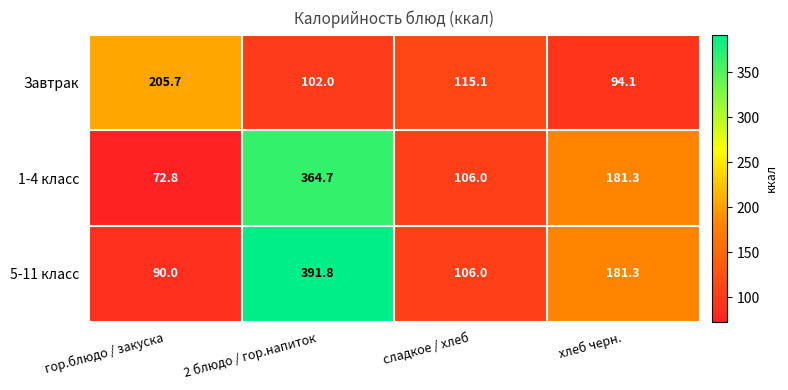

What is the sum of all 1-4 класс values?

724.8